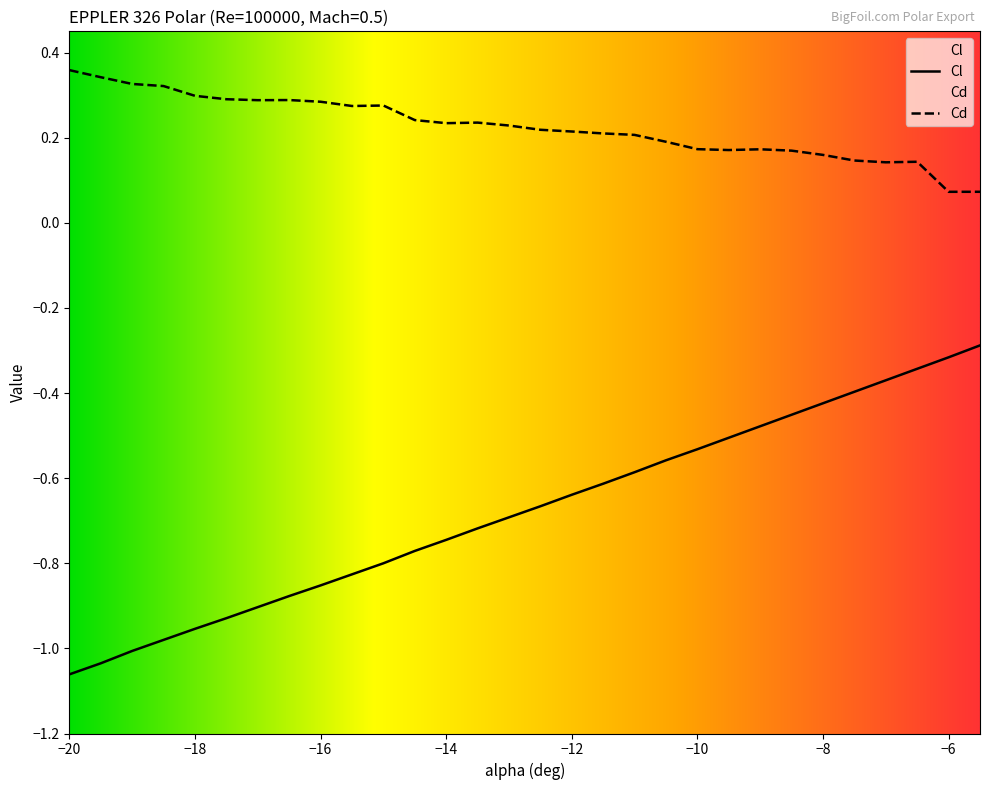

Which series has the largest total across all categories?

Cd